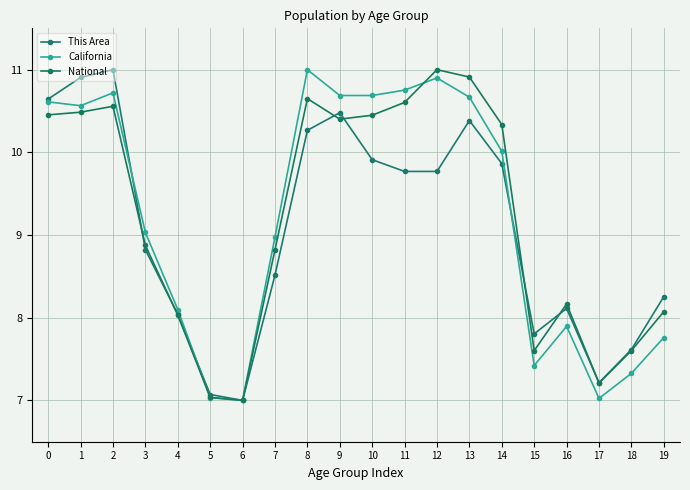

The value of California at 7 is 13.3. True or false?

False